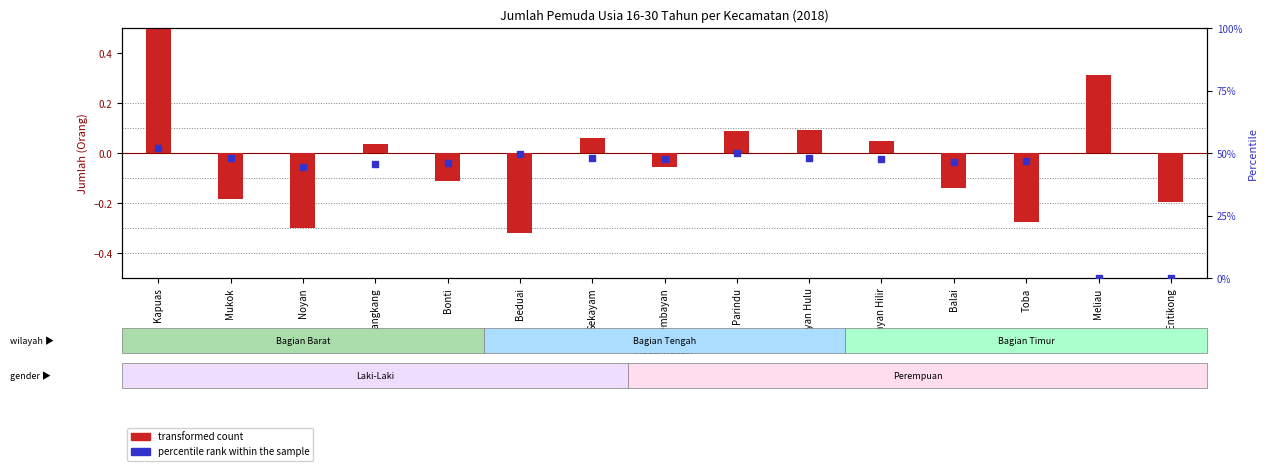

Which series has the largest total across all categories?

percentile rank within the sample